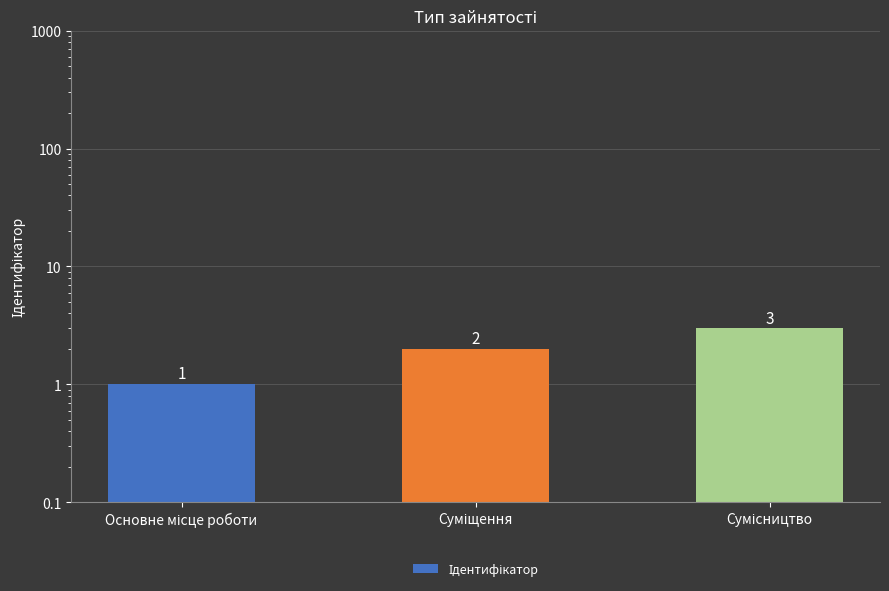

What is the sum of the values at Сумісництво and Суміщення?

5